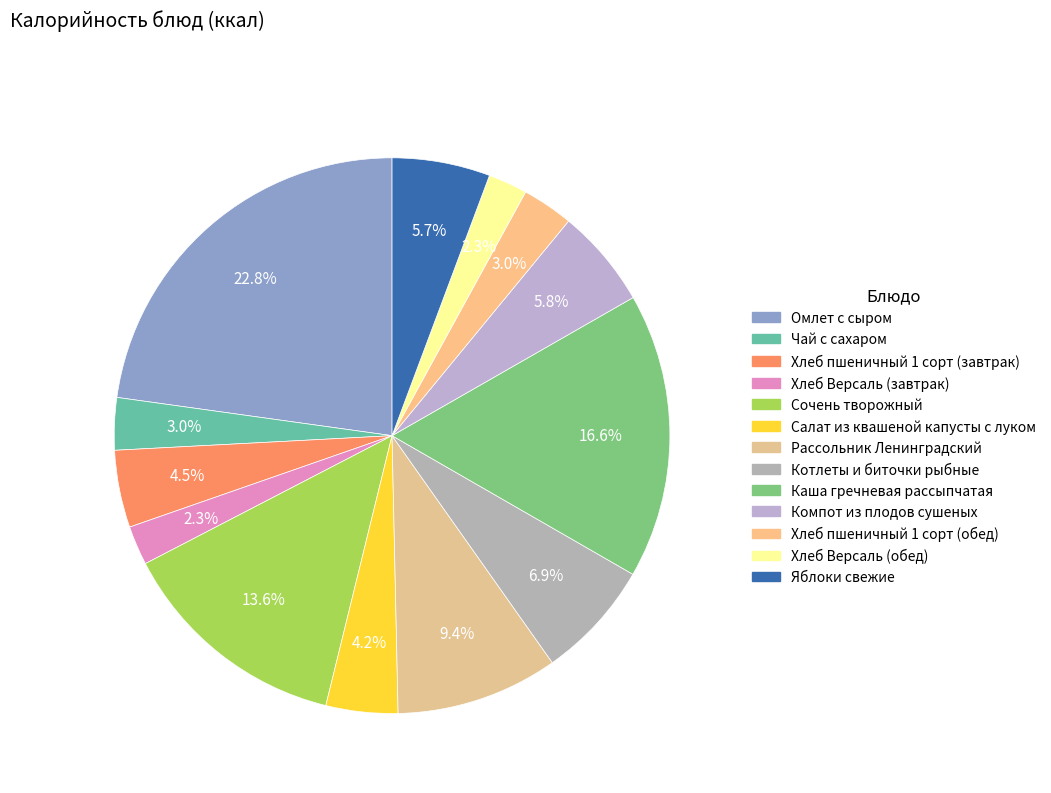

To the nearest percent, what is the difference between the largest and smallest slice percentages?

21%